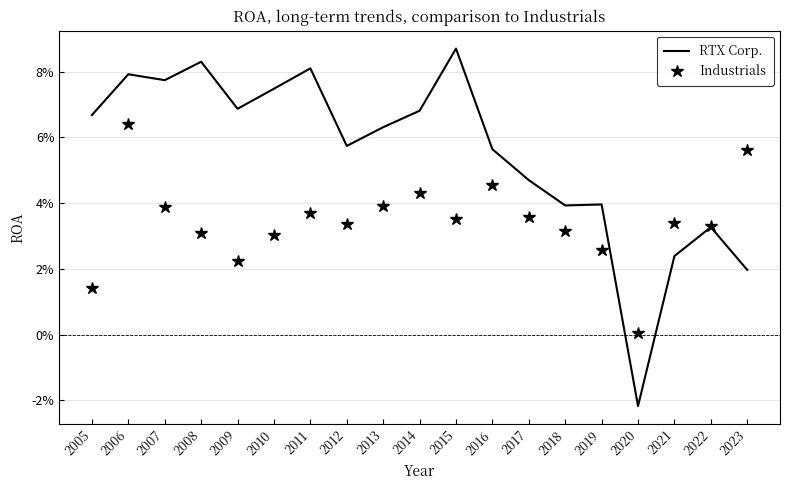

Reading left to right, extract all data points from this chart.

RTX Corp.: 2005=0.1	2006=0.1	2007=0.1	2008=0.1	2009=0.1	2010=0.1	2011=0.1	2012=0.1	2013=0.1	2014=0.1	2015=0.1	2016=0.1	2017=0.0	2018=0.0	2019=0.0	2020=-0.0	2021=0.0	2022=0.0	2023=0.0
Industrials: 2005=0.0	2006=0.1	2007=0.0	2008=0.0	2009=0.0	2010=0.0	2011=0.0	2012=0.0	2013=0.0	2014=0.0	2015=0.0	2016=0.0	2017=0.0	2018=0.0	2019=0.0	2020=0.0	2021=0.0	2022=0.0	2023=0.1